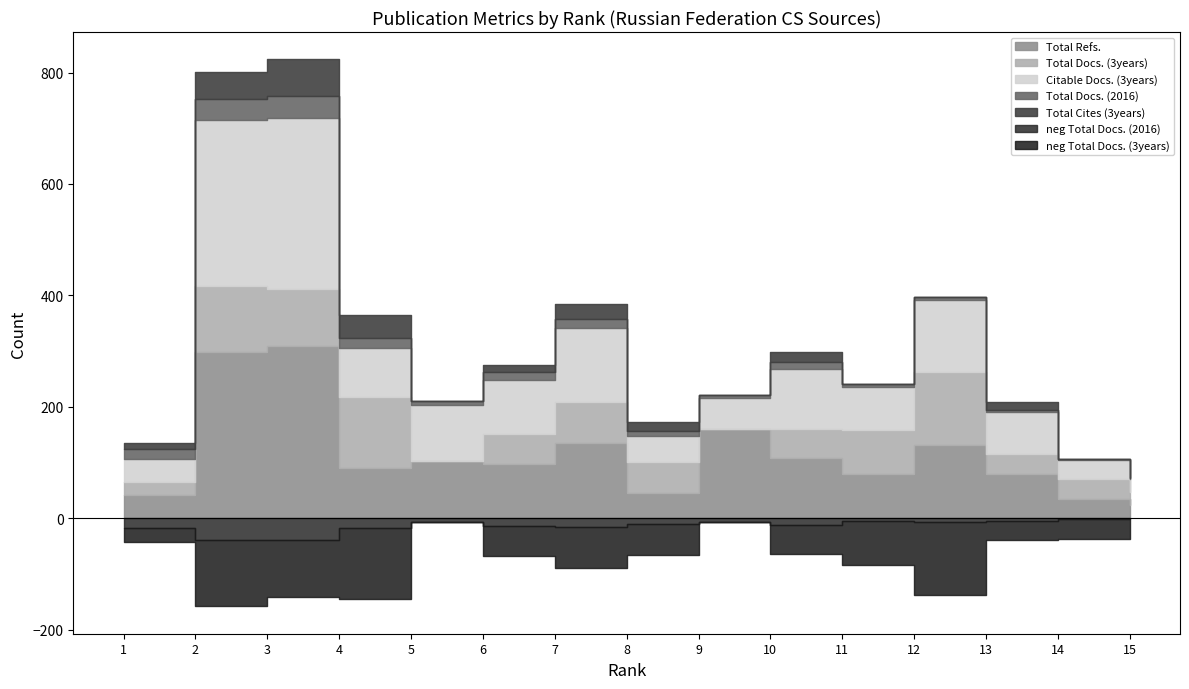

Between 1 and 10, which is larger?

10